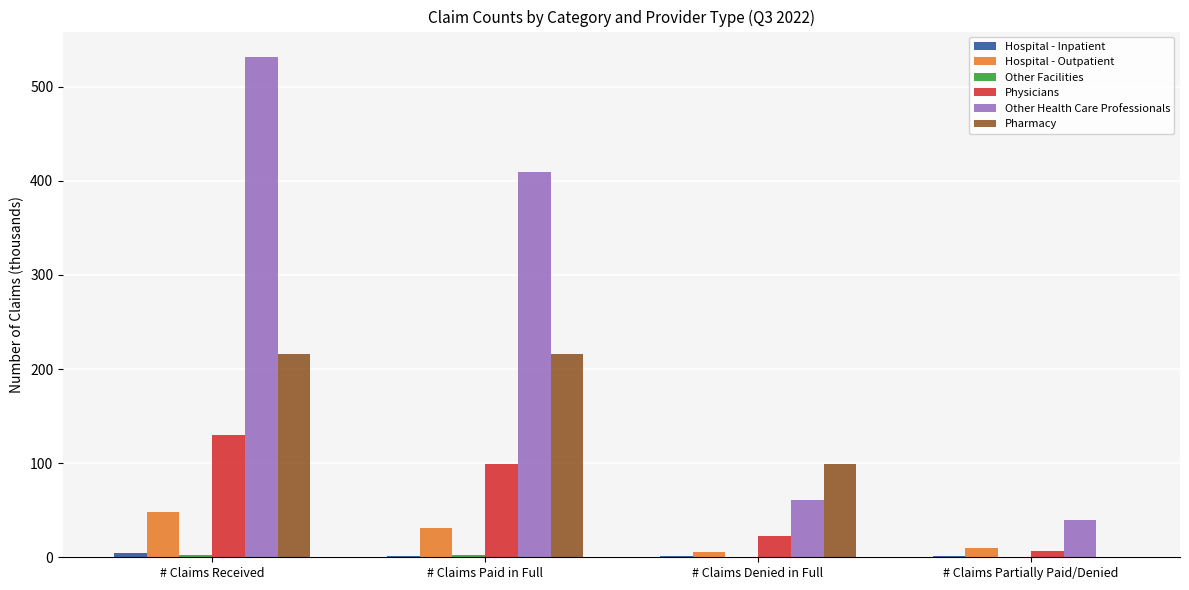

Where is Pharmacy nearest to the value 107?

# Claims Denied in Full